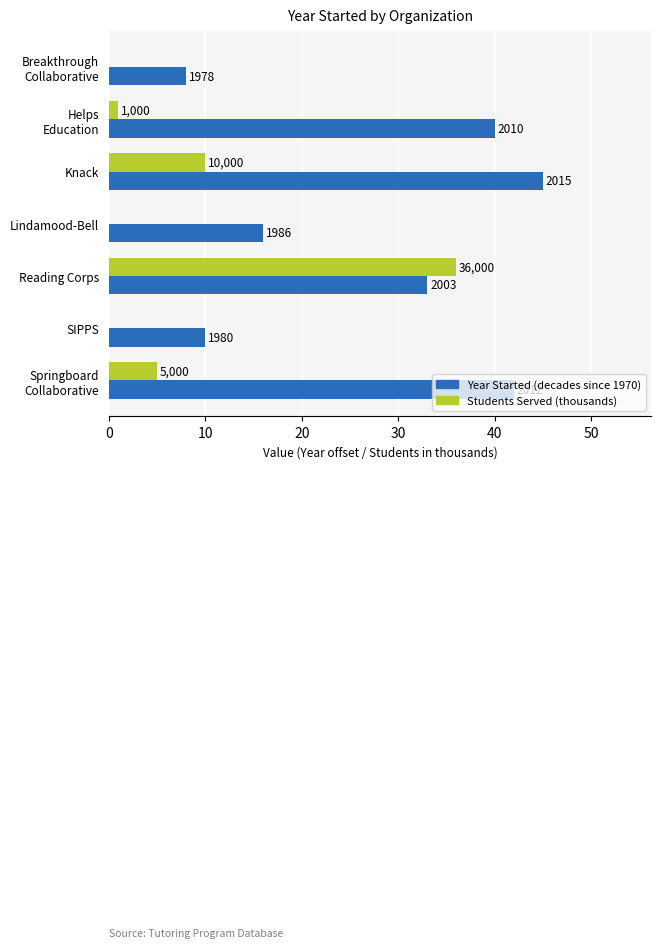

What are all the series names shown in the legend?

Year Started (decades since 1970), Students Served (thousands)